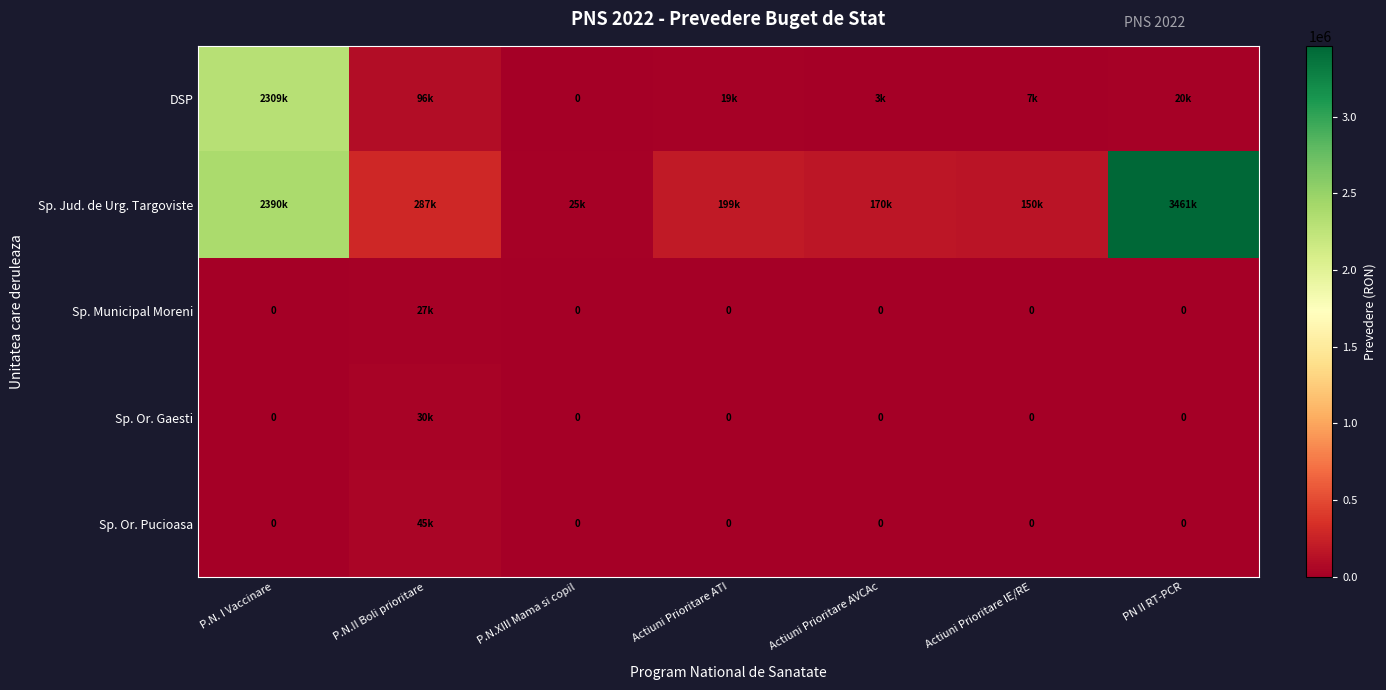

At which label is Sp. Municipal Moreni closest to 13500?

P.N. I Vaccinare